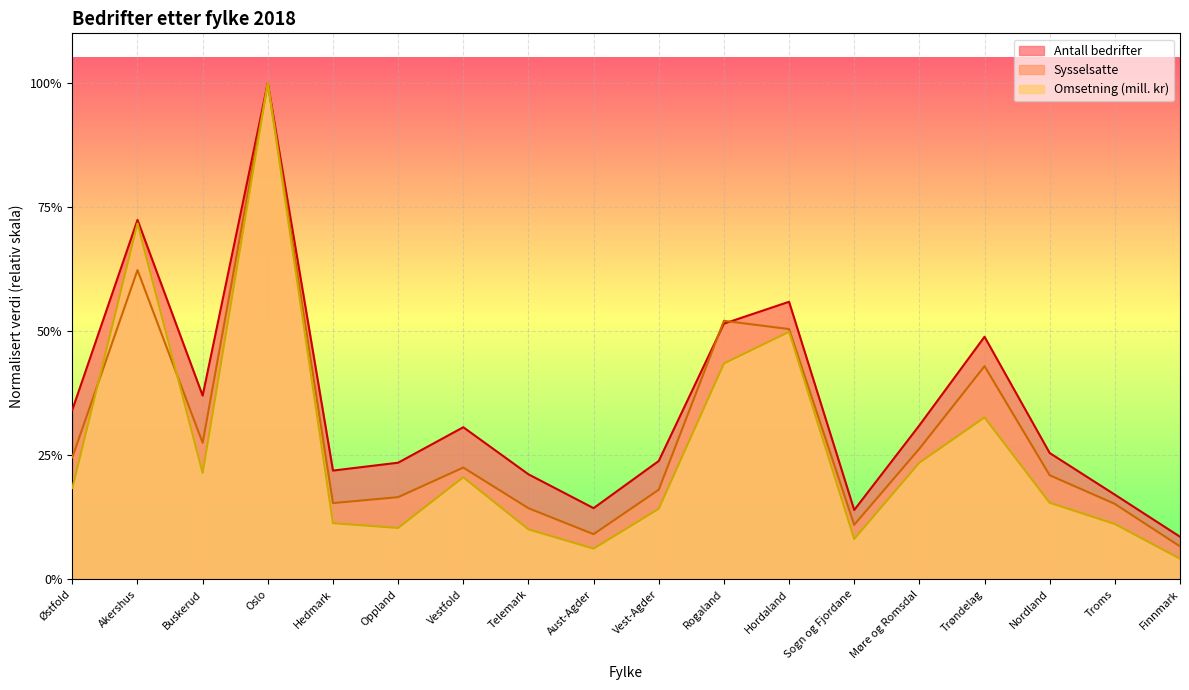

How many times do Antall bedrifter and Sysselsatte cross each other?

2